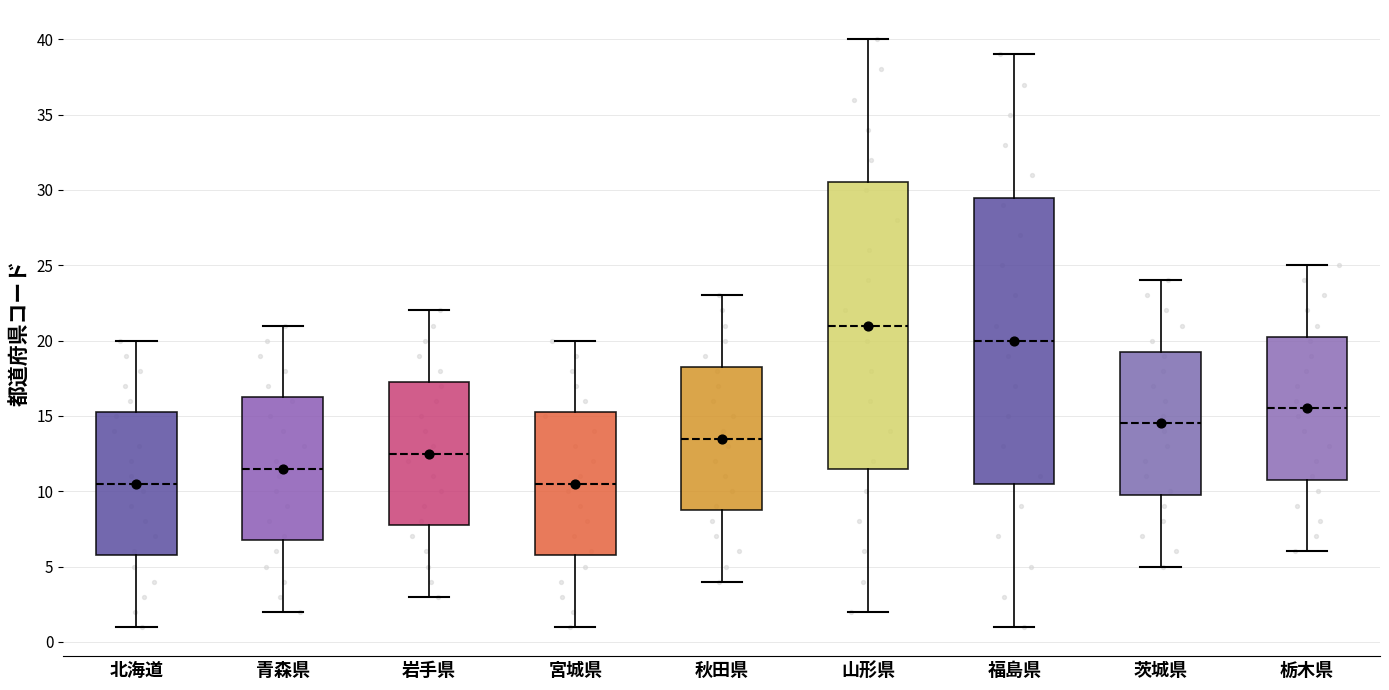

Reading left to right, read every box against the y-axis: the position of its median line, the range the box covers, and the ends of its whiskers. The values are not printed on the chart, so give them approximately, as read against the axis.

北海道: median 10.5, box 6.0 to 15.5, whiskers 1.0 to 20.0
青森県: median 11.5, box 7.0 to 16.5, whiskers 2.0 to 21.0
岩手県: median 12.5, box 8.0 to 17.5, whiskers 3.0 to 22.0
宮城県: median 10.5, box 6.0 to 15.5, whiskers 1.0 to 20.0
秋田県: median 13.5, box 9.0 to 18.5, whiskers 4.0 to 23.0
山形県: median 21.0, box 11.5 to 30.5, whiskers 2.0 to 40.0
福島県: median 20.0, box 10.5 to 29.5, whiskers 1.0 to 39.0
茨城県: median 14.5, box 10.0 to 19.5, whiskers 5.0 to 24.0
栃木県: median 15.5, box 11.0 to 20.5, whiskers 6.0 to 25.0